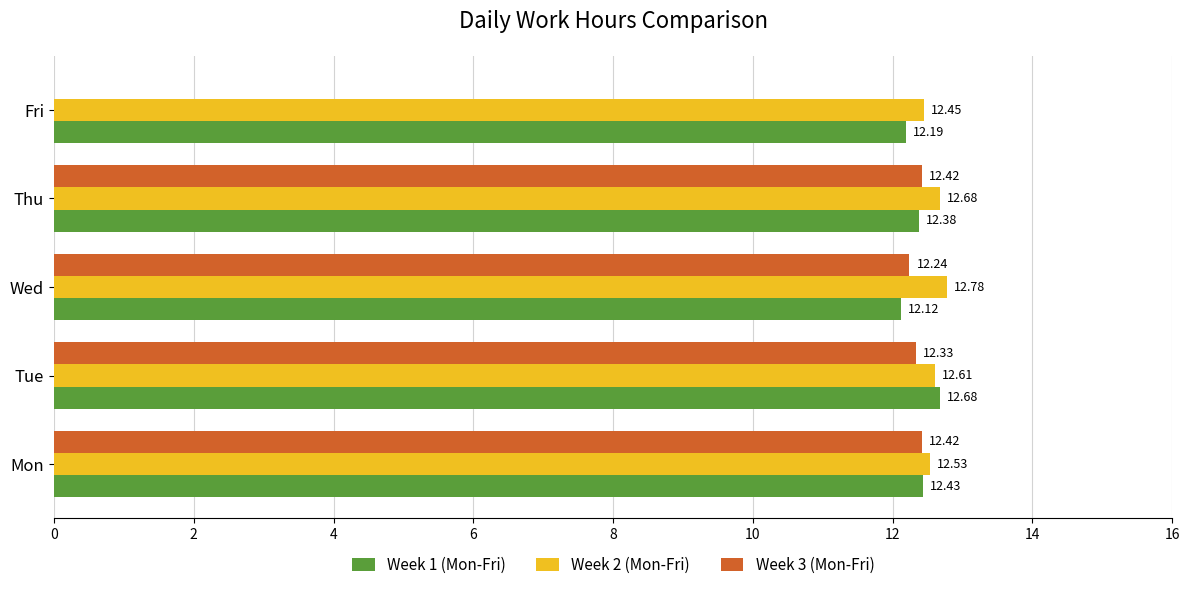

At which category does the chart reach its peak across all series?

Wed